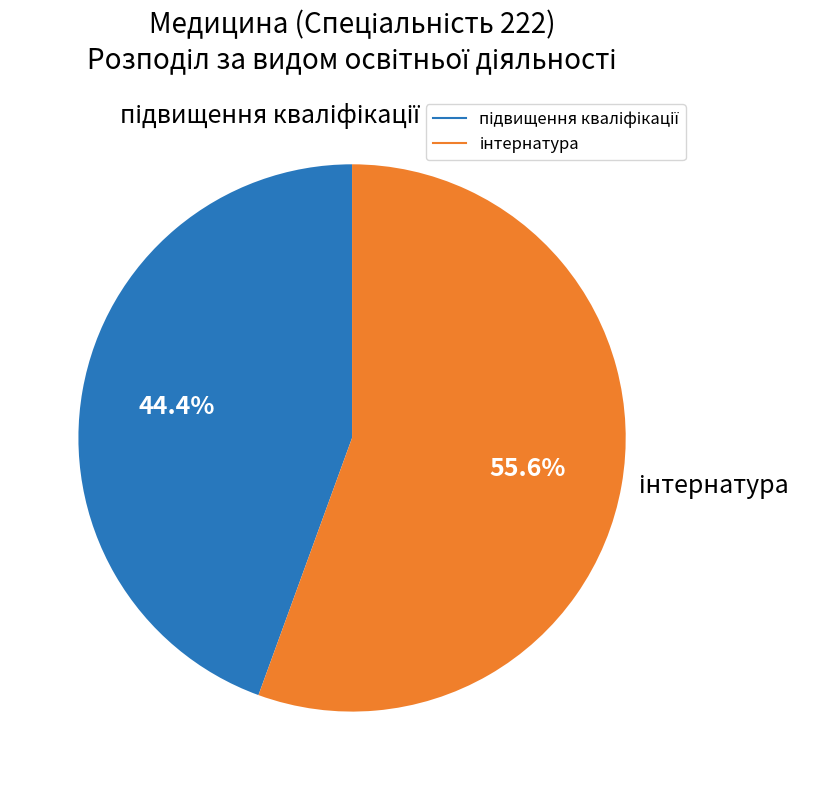

Is there a majority slice in this chart?

Yes